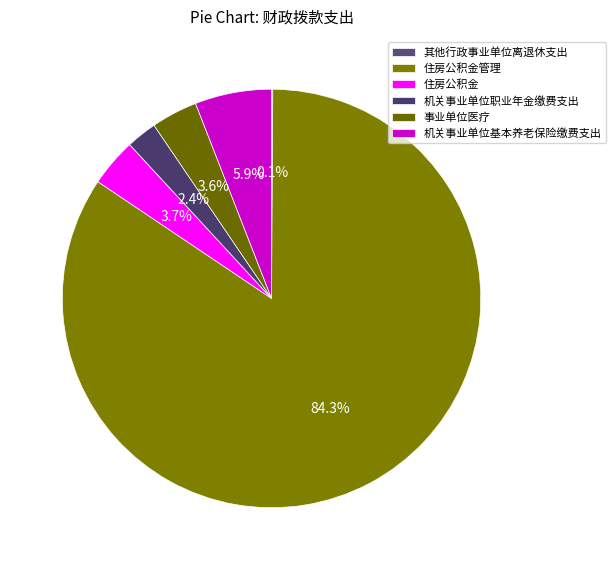

To the nearest percent, what is the difference between the 机关事业单位职业年金缴费支出 and 机关事业单位基本养老保险缴费支出 slice percentages?

4%